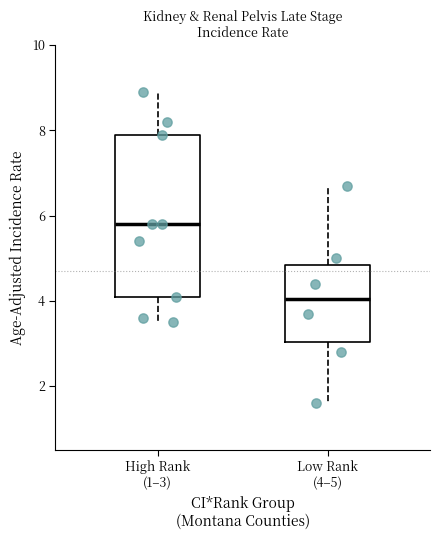

Comparing the boxes themselves (not the whiskers), which one is the tallest?

High Rank (1–3)